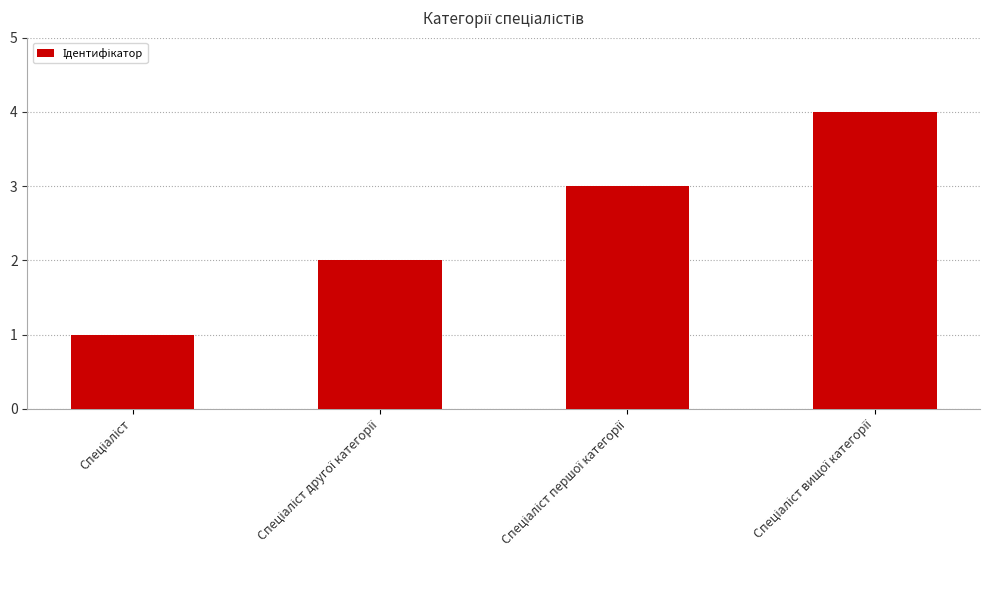

What is the difference between the second highest and second lowest values?

1